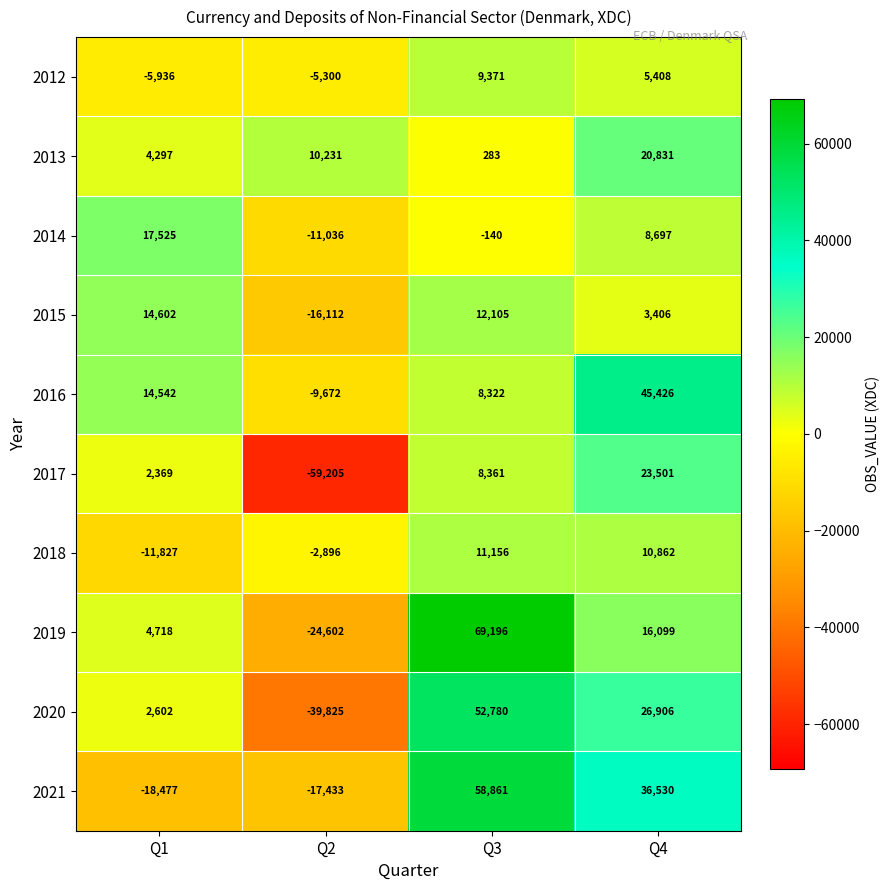

Is the value of 2016 at Q4 greater than the value of 2013 at Q4?

Yes